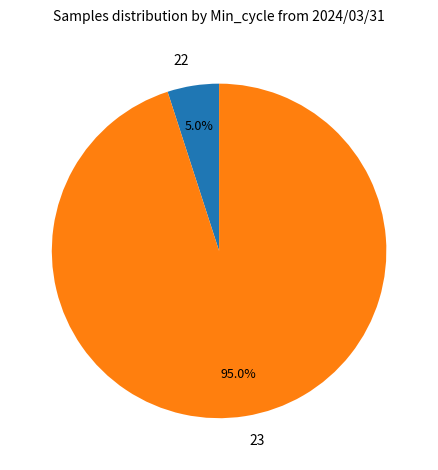

Count the number of slices in the pie.

2